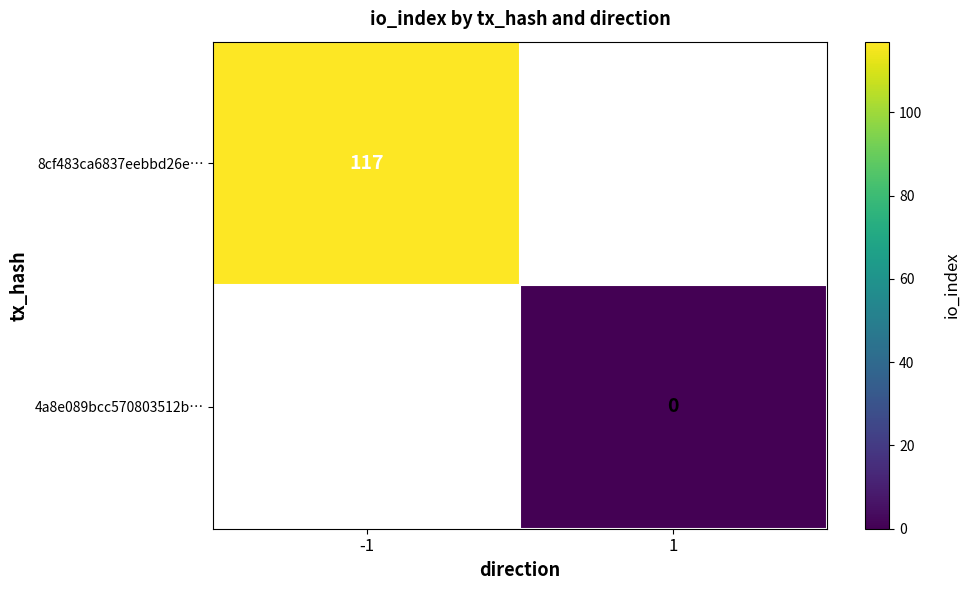

Is the value of 4a8e089bcc570803512b… at 1 greater than the value of 8cf483ca6837eebbd26e… at -1?

No